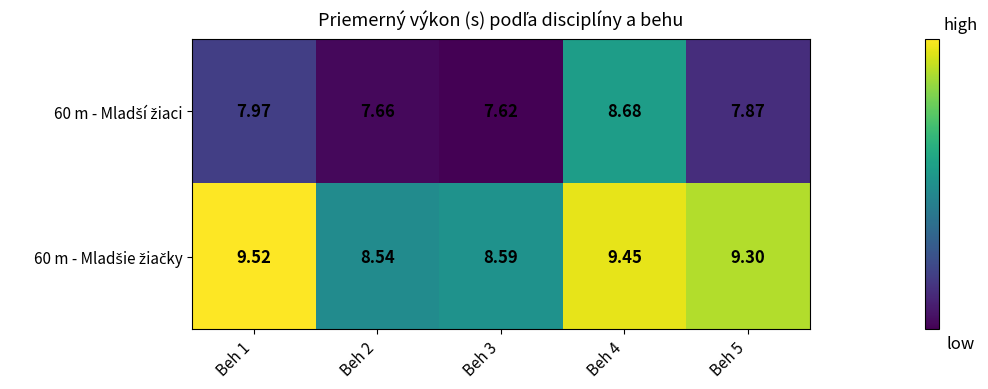

What is the greatest value displayed?

9.5